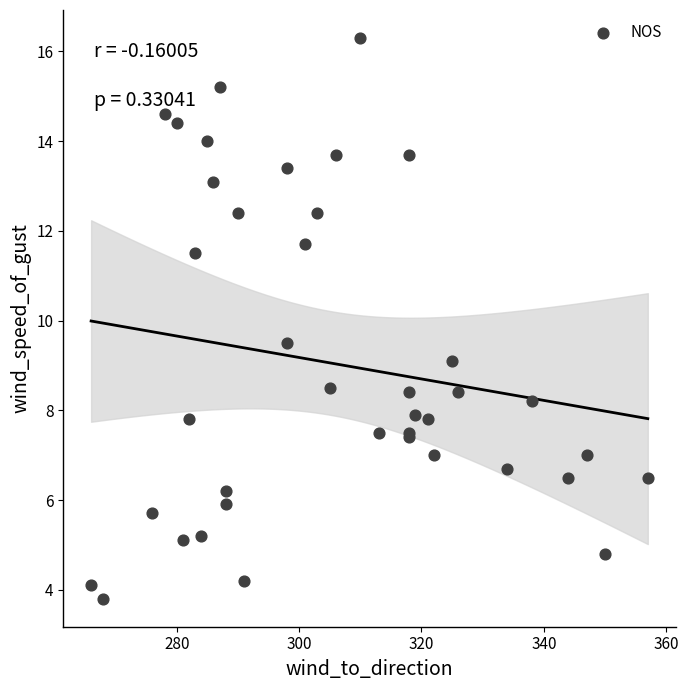

What Y value in the scatter plot is closest to 10?

9.5